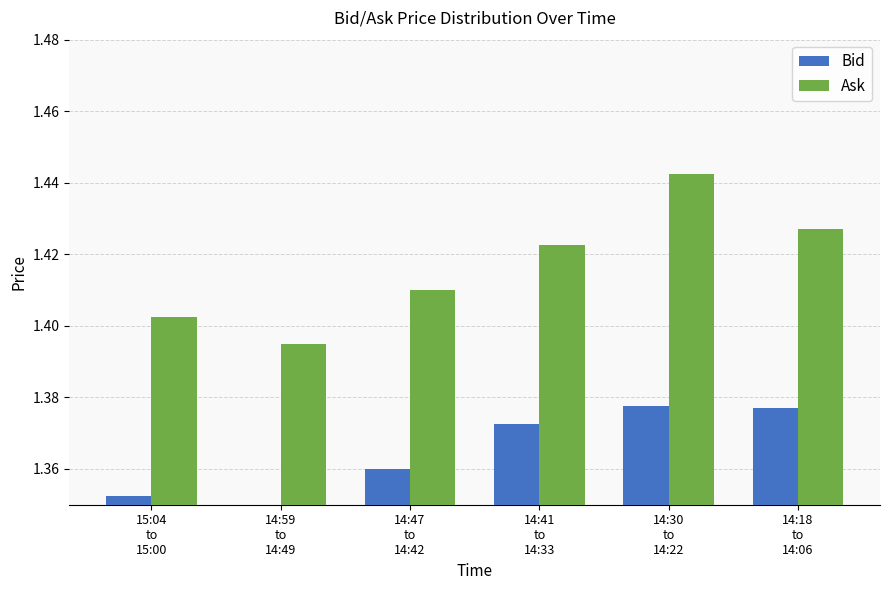

Reading left to right, list all the values displayed in this chart.

Bid: 15:04
to
15:00=1.4	14:59
to
14:49=1.3	14:47
to
14:42=1.4	14:41
to
14:33=1.4	14:30
to
14:22=1.4	14:18
to
14:06=1.4
Ask: 15:04
to
15:00=1.4	14:59
to
14:49=1.4	14:47
to
14:42=1.4	14:41
to
14:33=1.4	14:30
to
14:22=1.4	14:18
to
14:06=1.4